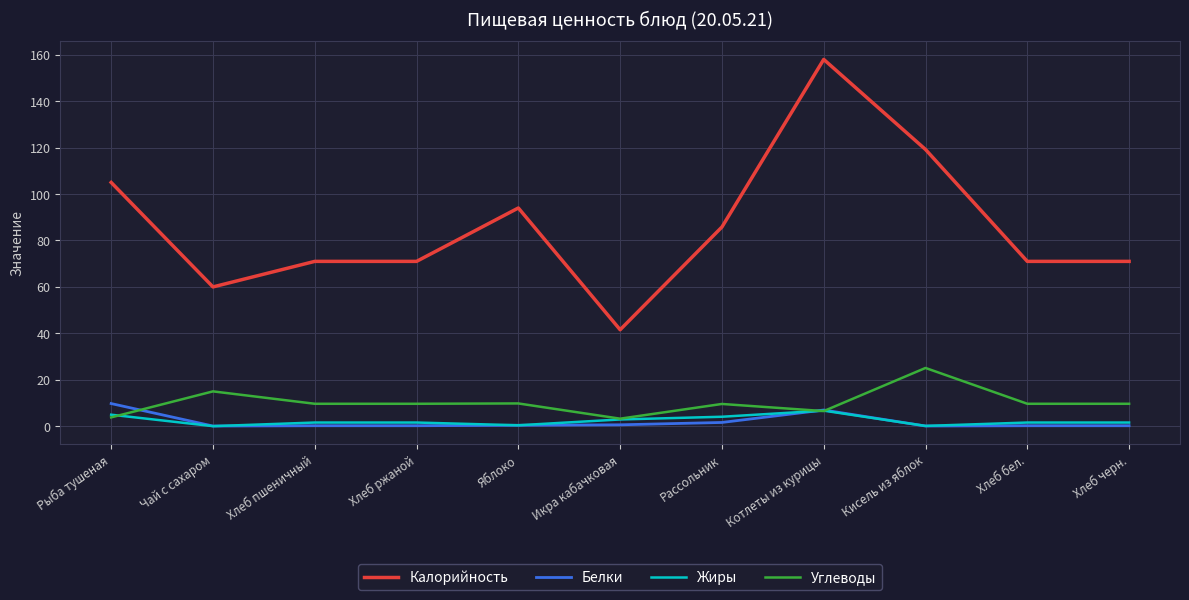

True or false: Белки and Калорийность cross at least once.

False